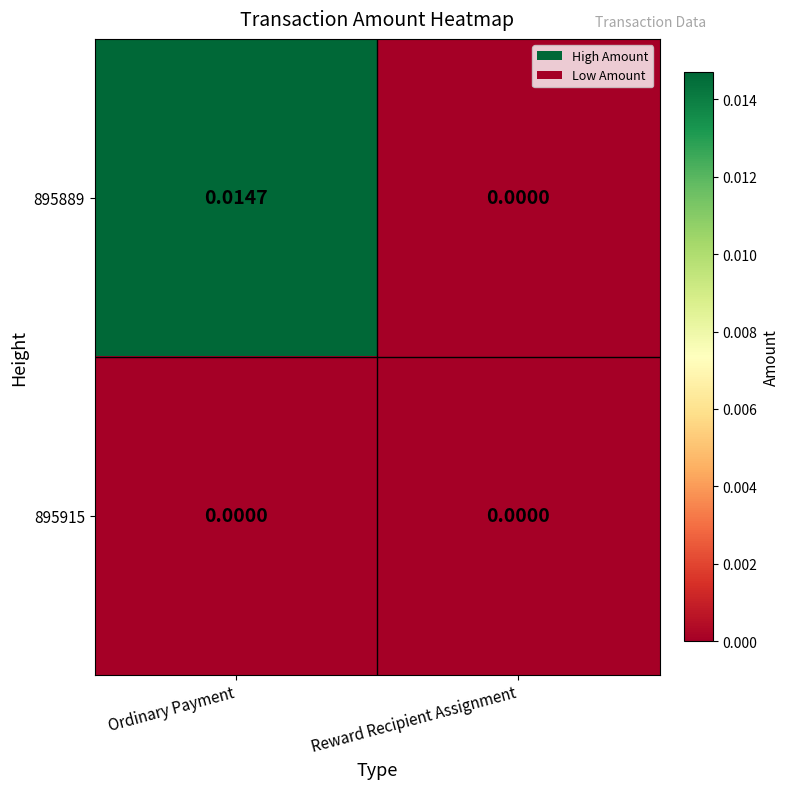

List the labels in order of 895889 value, smallest first.

Reward Recipient Assignment, Ordinary Payment